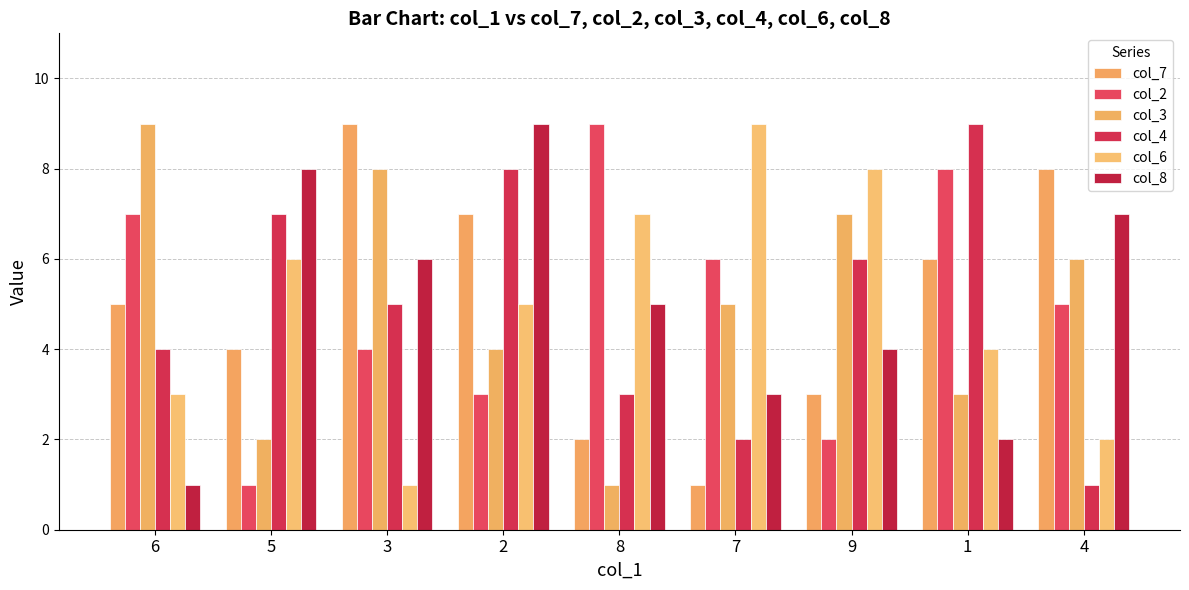

Which label corresponds to the largest value in the chart?

3